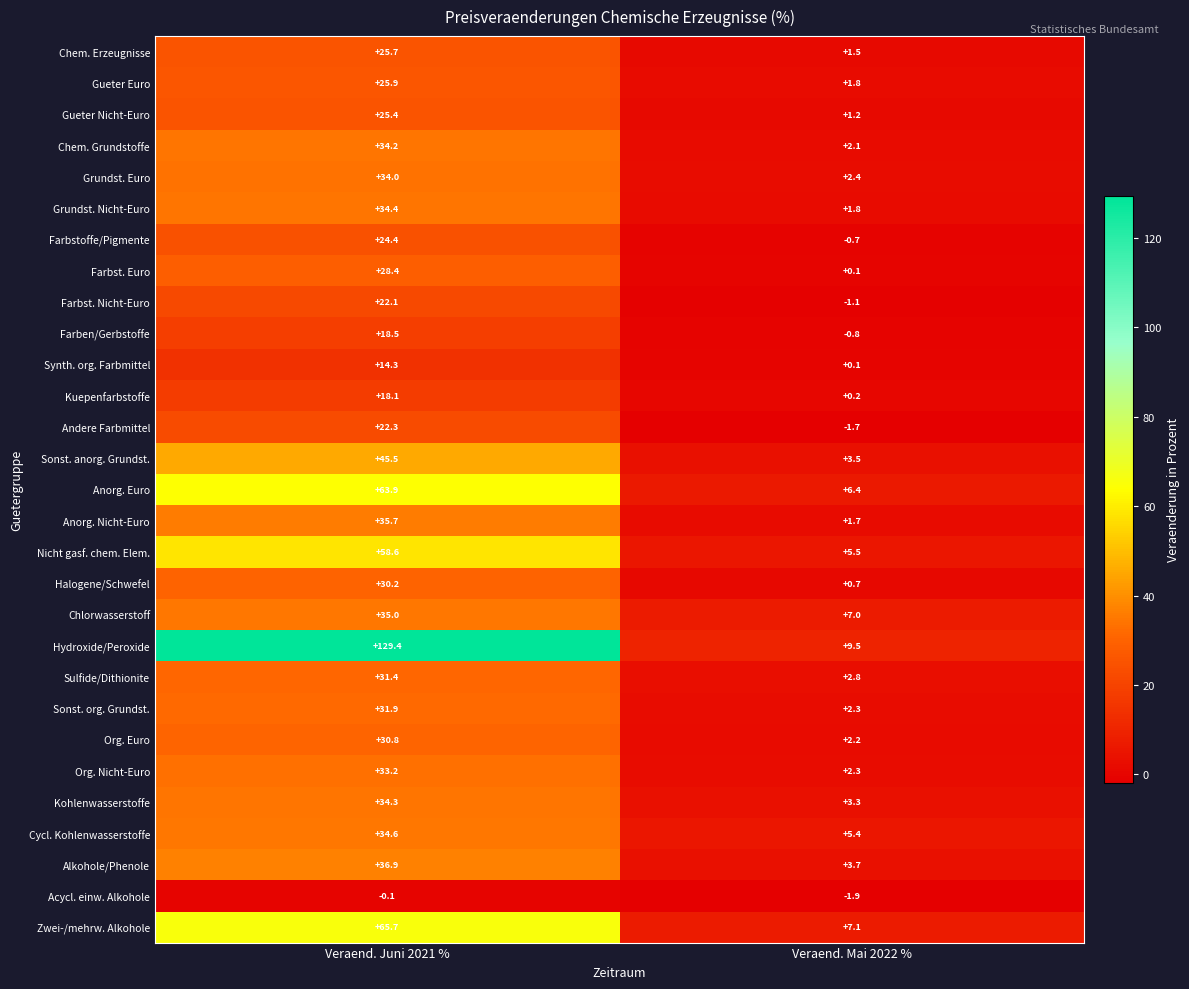

Is it true that Gueter Nicht-Euro equals 1.2 at Veraend. Mai 2022 %?

True